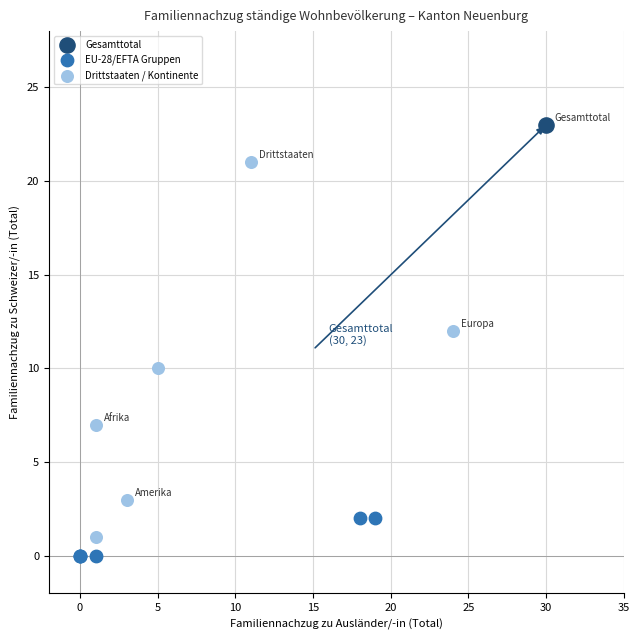

What are all the series names shown in the legend?

Gesamttotal, EU-28/EFTA Gruppen, Drittstaaten / Kontinente